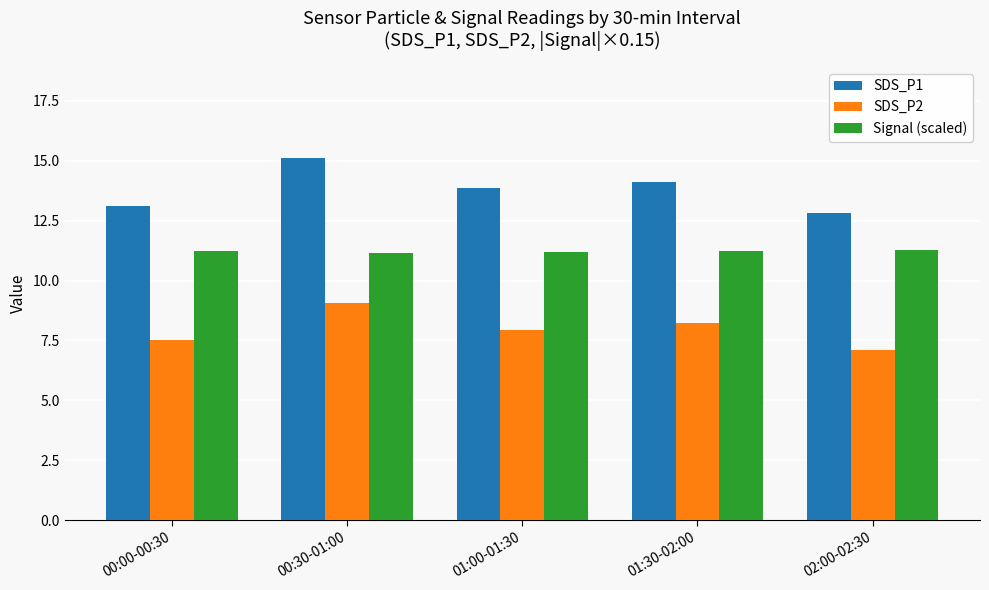

What value does the Signal (scaled) series have at 01:00-01:30?

11.2